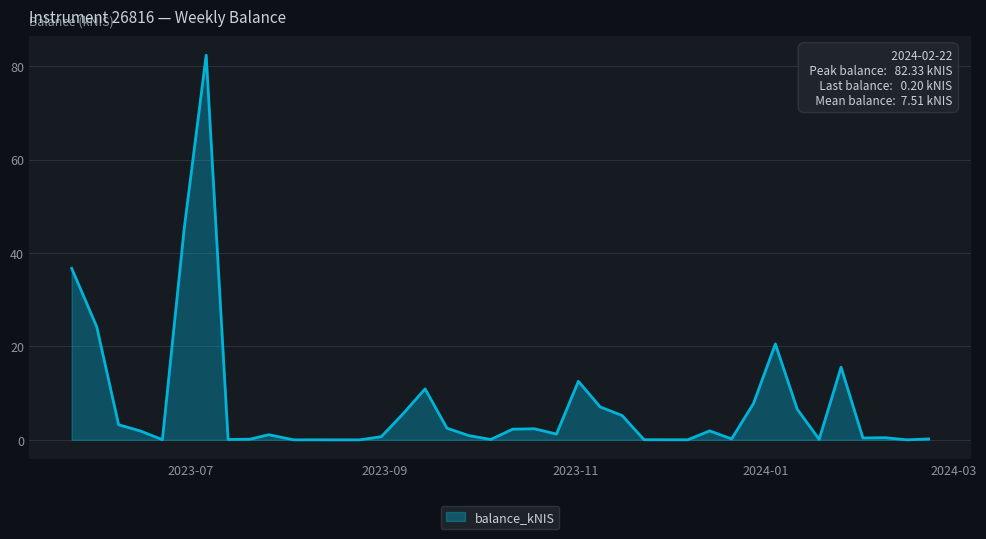

What is the average value?

7.5